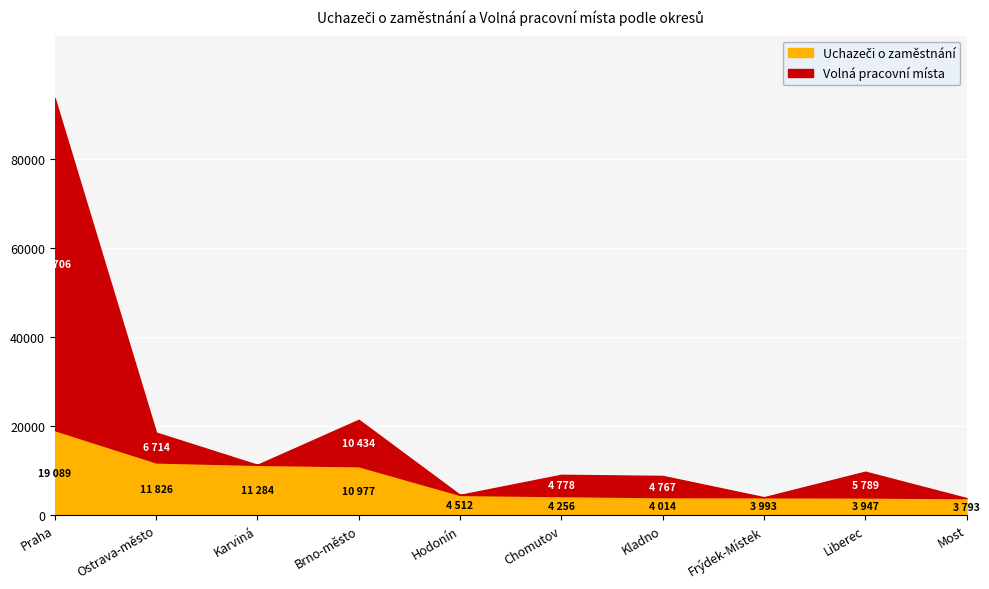

Rank the series by their maximum value, from lowest to highest.

Uchazeči o zaměstnání, Volná pracovní místa